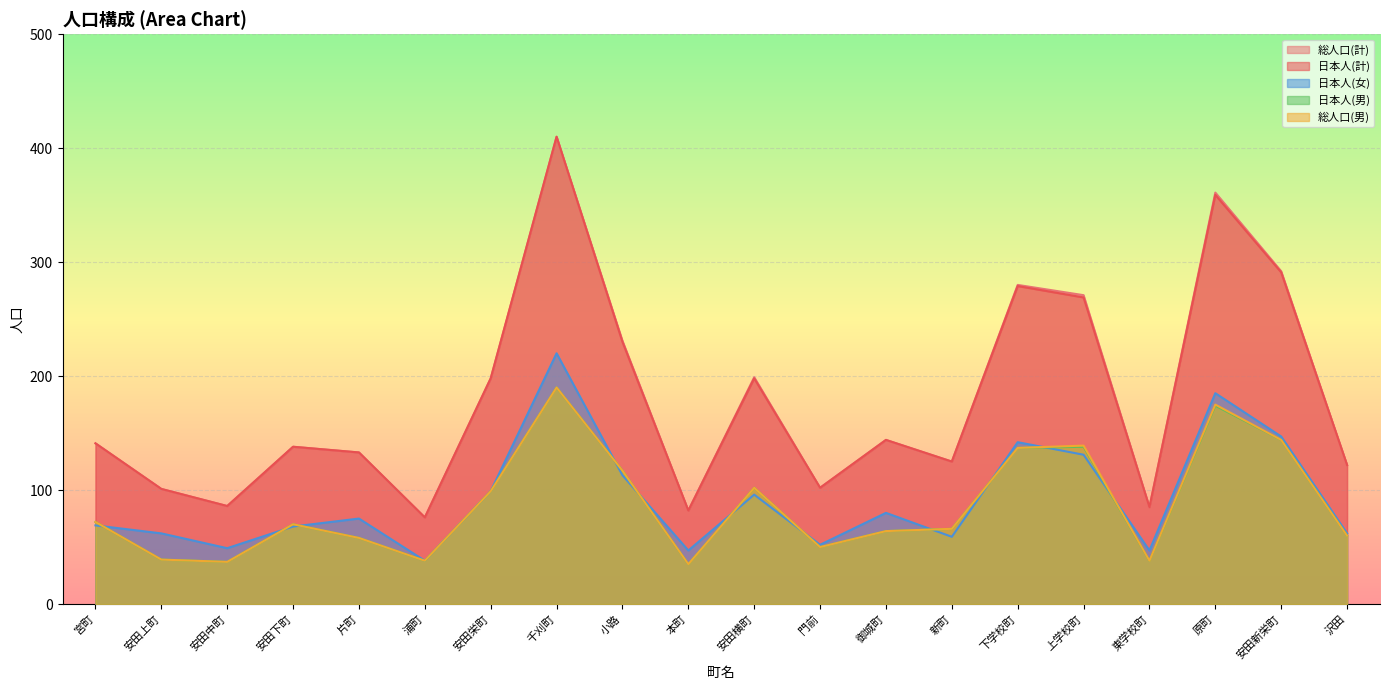

Where is the first local minimum for 日本人(女)?

安田中町